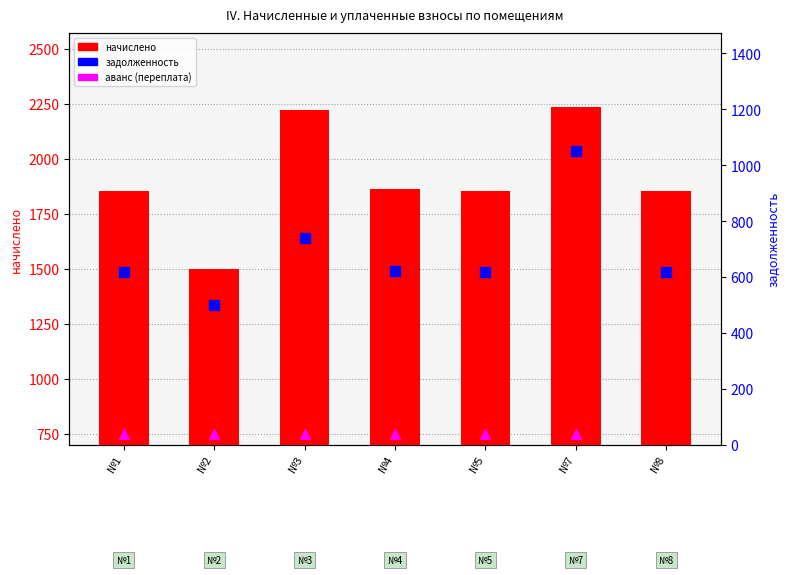

Which series reaches the maximum Y coordinate?

начислено